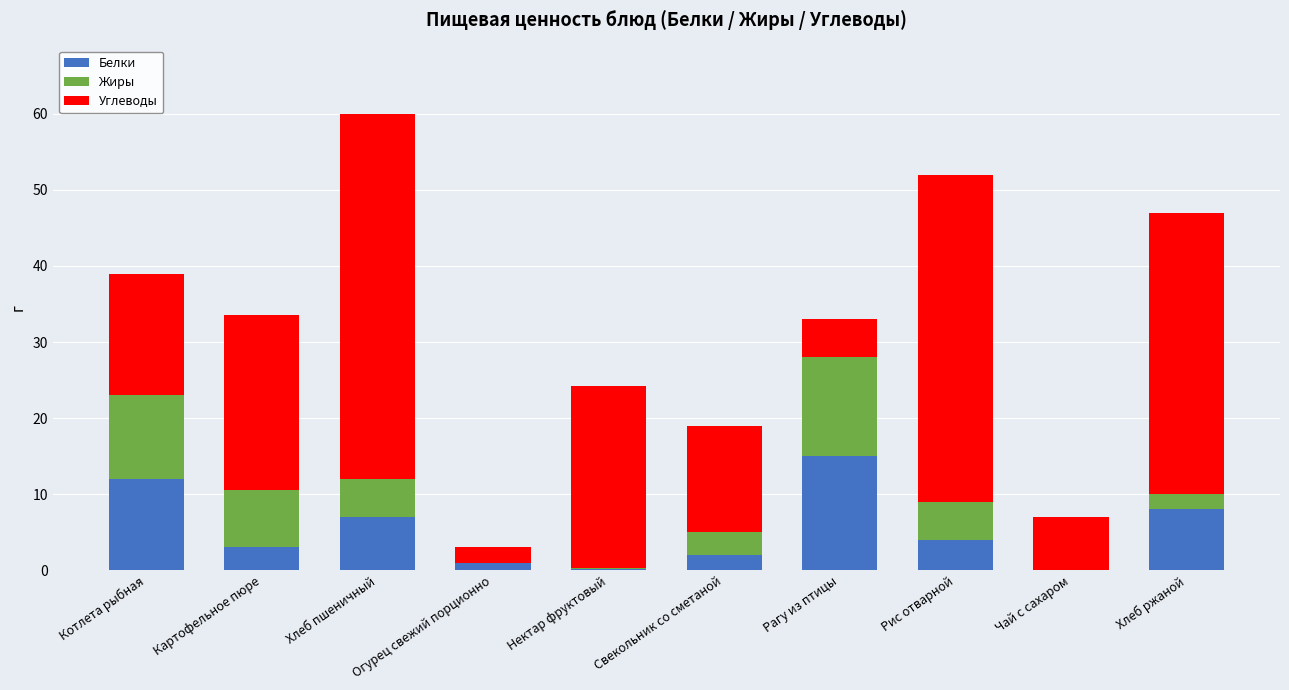

At which category is the sum across all series the highest?

Хлеб пшеничный